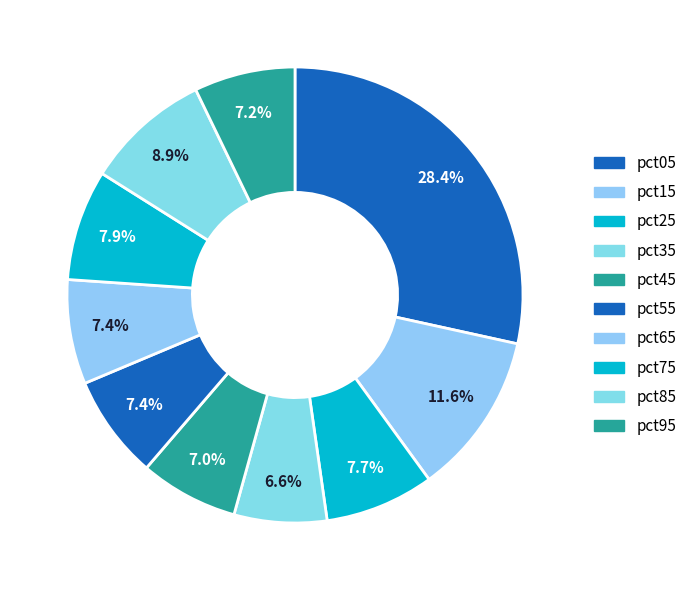

Is it true that pct55 is 1% of the pie?

False